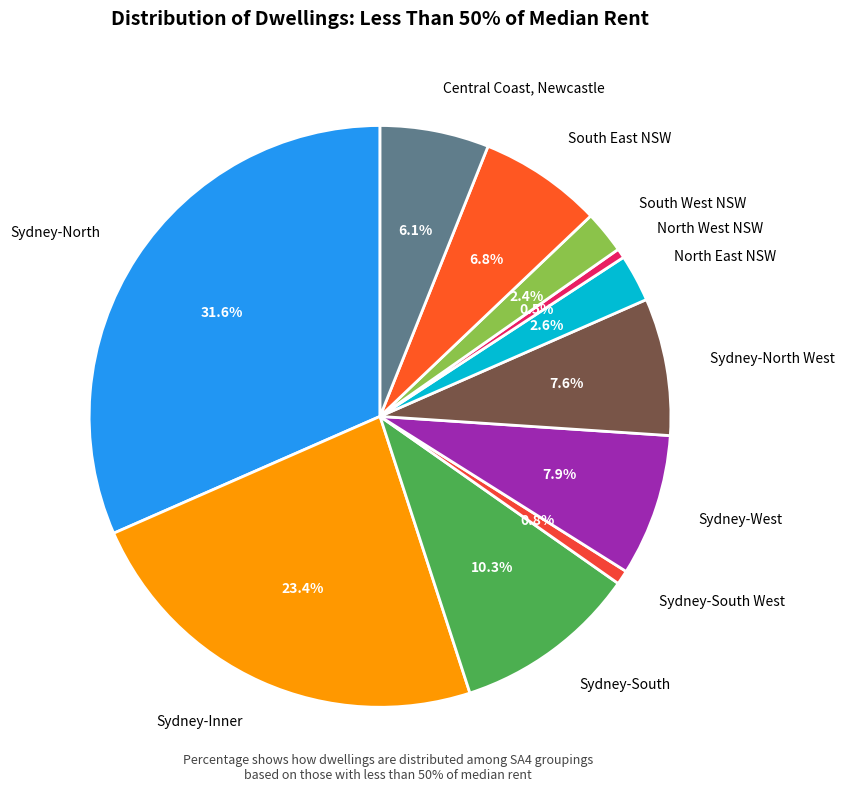

Combined, do Sydney-North and Sydney-West account for over 50%?

No